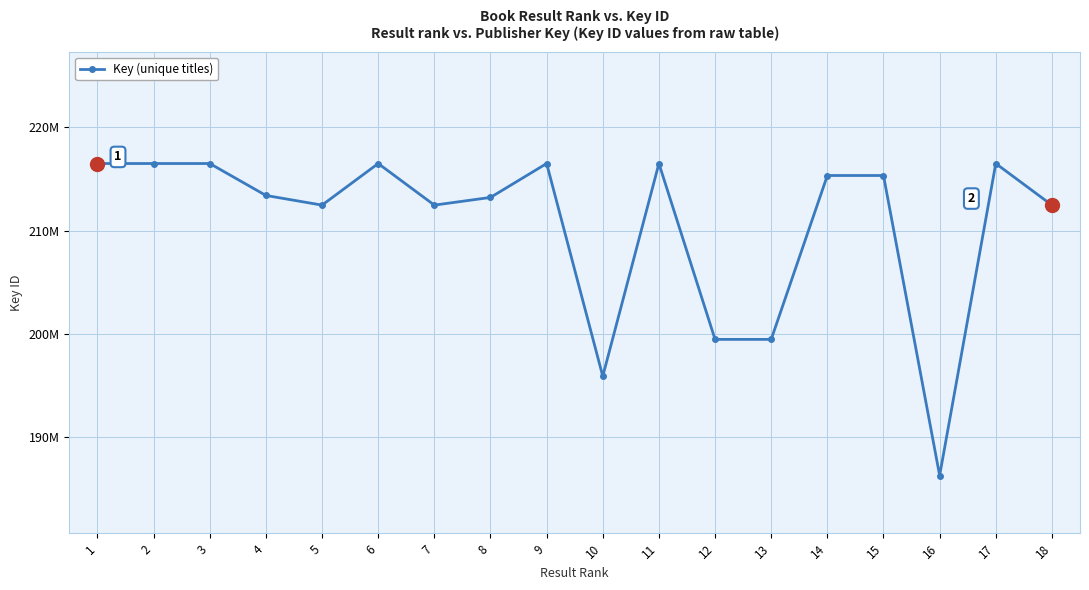

Rank the categories by value from lowest to highest.

16, 10, 12, 13, 18, 5, 7, 8, 4, 15, 14, 11, 2, 17, 1, 6, 3, 9